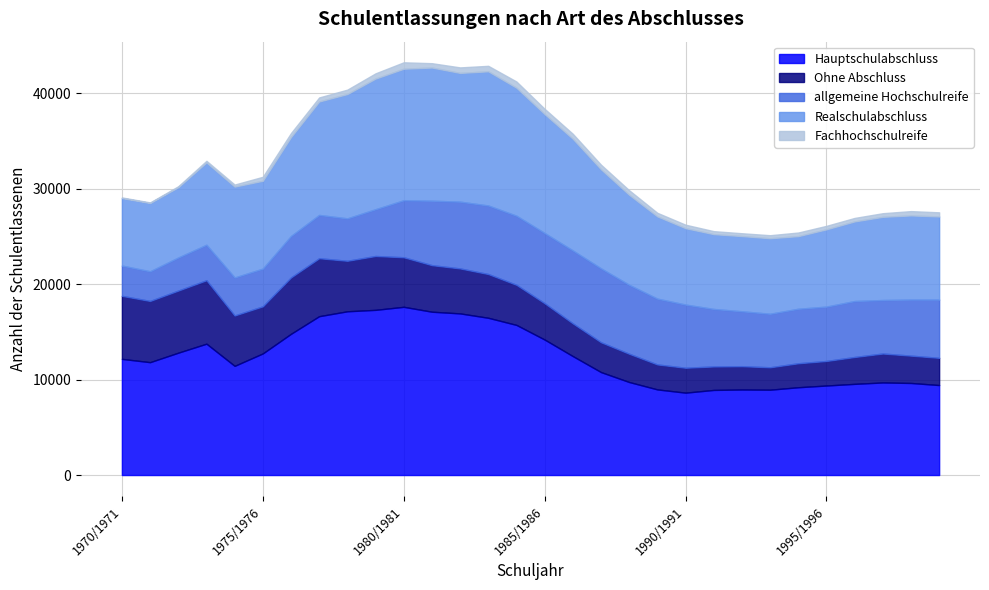

Which category has the highest value in the allgemeine Hochschulreife series?

1987/1988